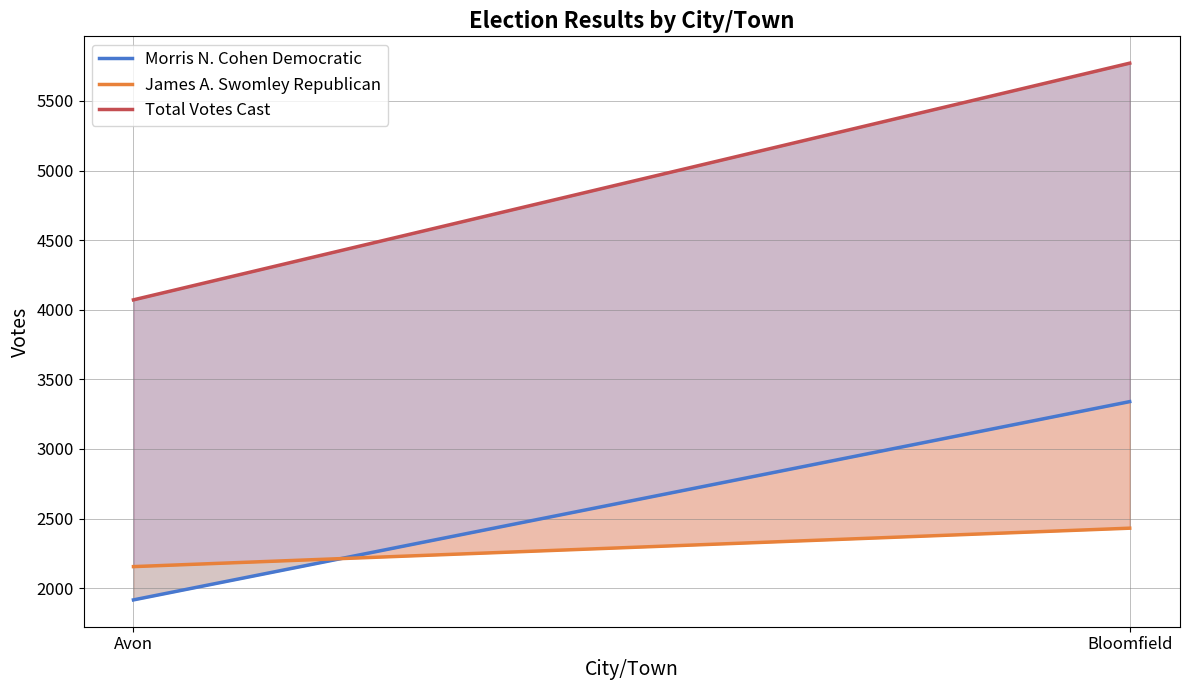

What is the average value of the James A. Swomley Republican series?

2293